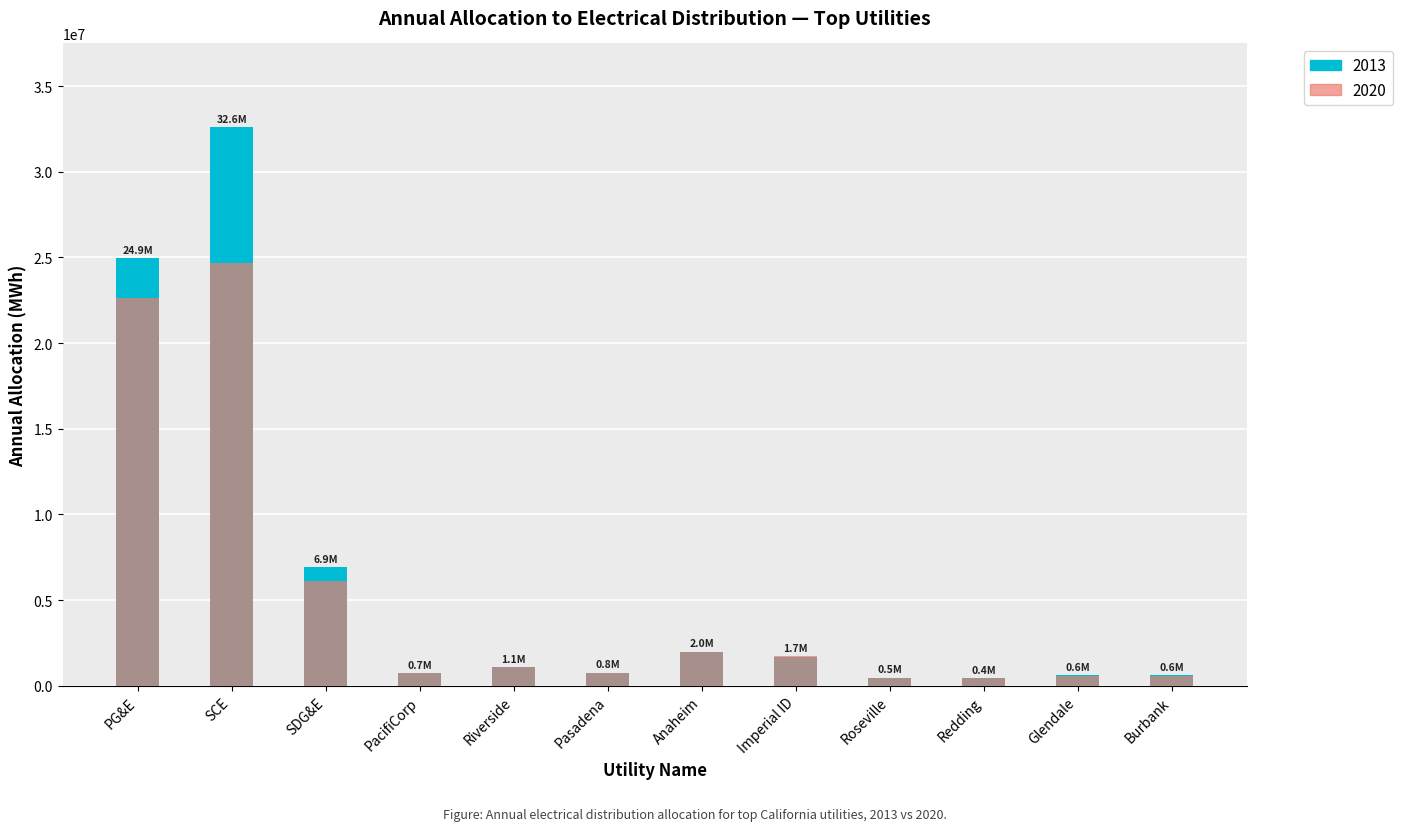

What are all the series names shown in the legend?

2013, 2020